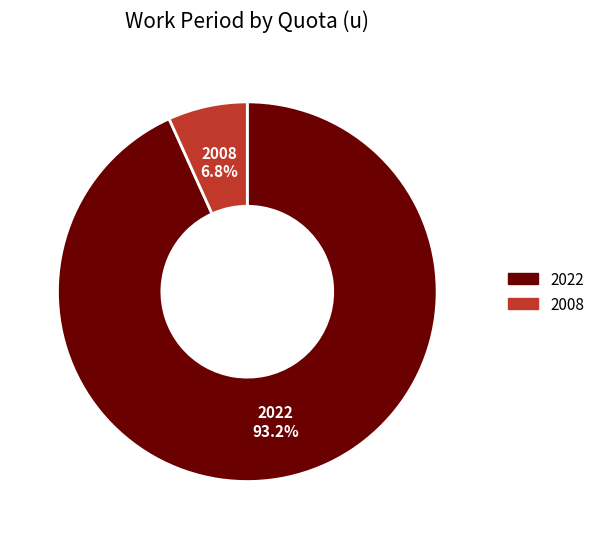

Rank the categories by value from lowest to highest.

2008, 2022